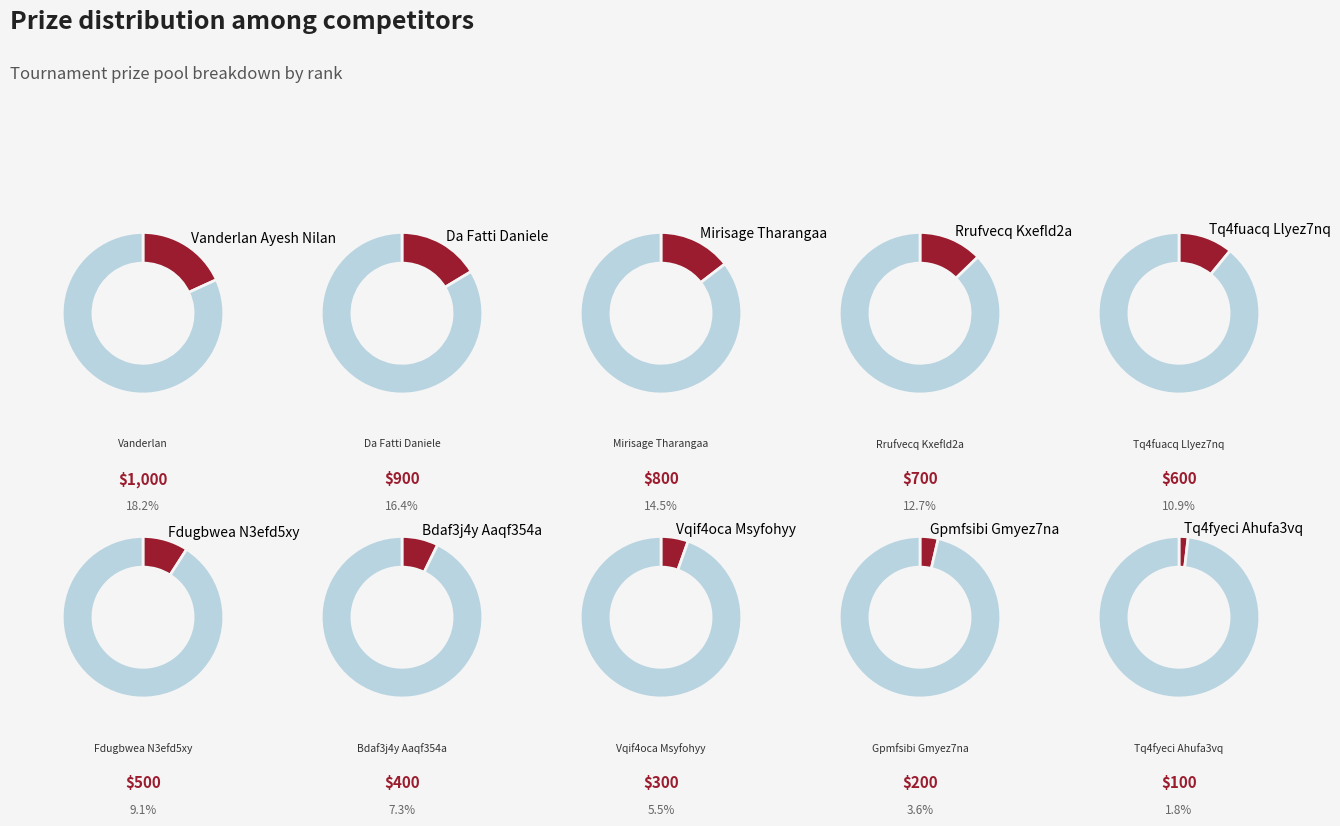

Is Tq4fuacq Llyez7nq the majority of the pie?

No